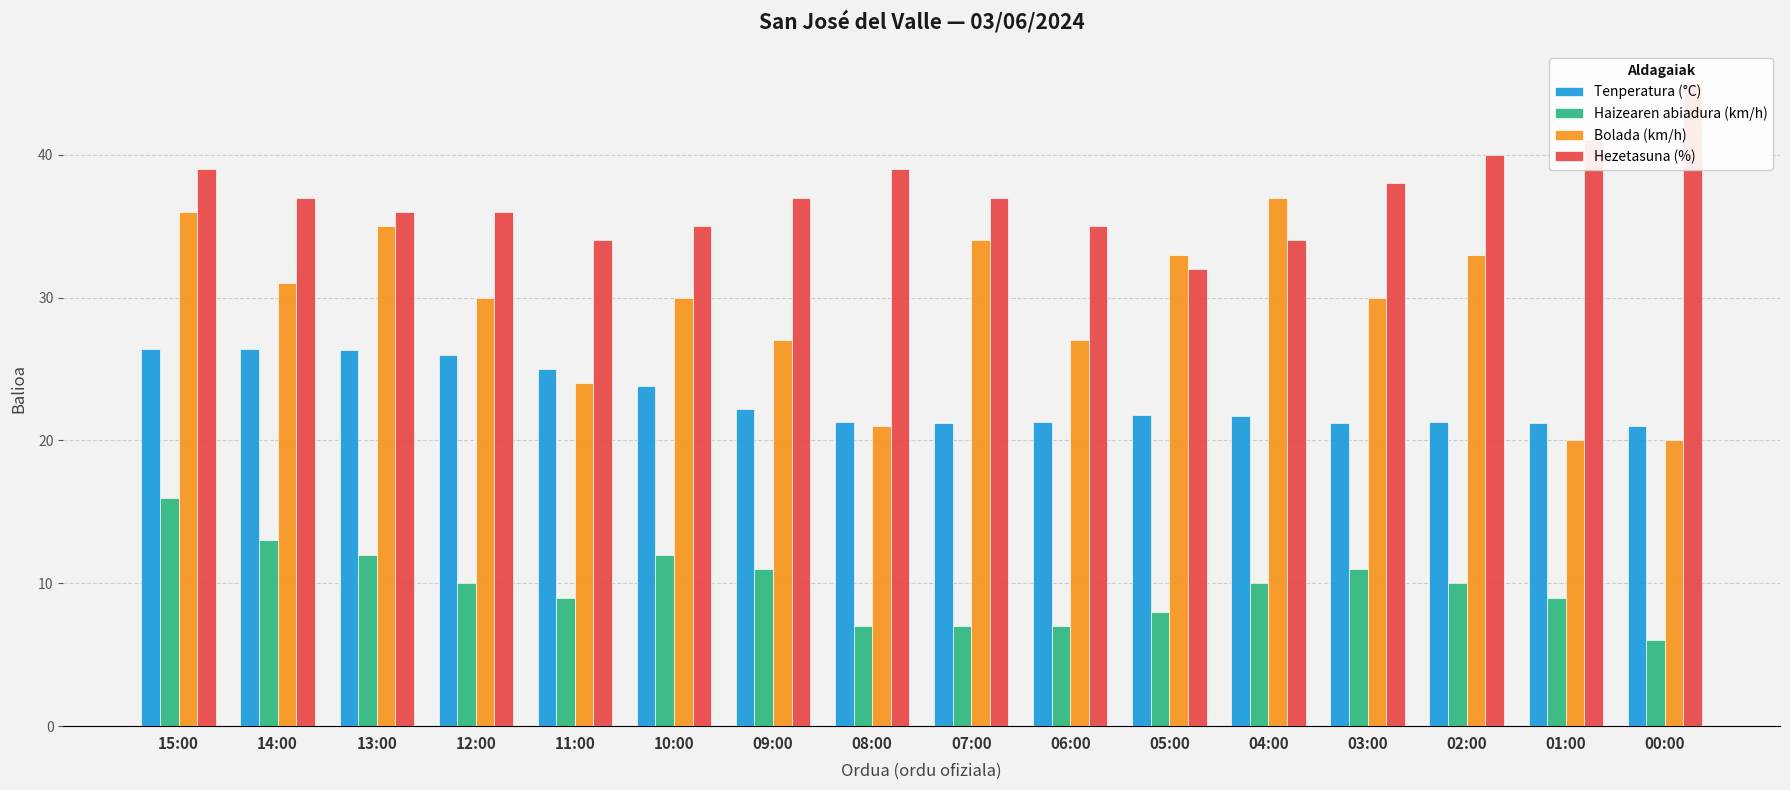

Reading left to right, what are all the values shown in this chart?

Tenperatura (°C): 26.4	26.4	26.3	26.0	25.0	23.8	22.2	21.3	21.2	21.3	21.8	21.7	21.2	21.3	21.2	21.0
Haizearen abiadura (km/h): 16.0	13.0	12.0	10.0	9.0	12.0	11.0	7.0	7.0	7.0	8.0	10.0	11.0	10.0	9.0	6.0
Bolada (km/h): 36.0	31.0	35.0	30.0	24.0	30.0	27.0	21.0	34.0	27.0	33.0	37.0	30.0	33.0	20.0	20.0
Hezetasuna (%): 39.0	37.0	36.0	36.0	34.0	35.0	37.0	39.0	37.0	35.0	32.0	34.0	38.0	40.0	41.0	45.0